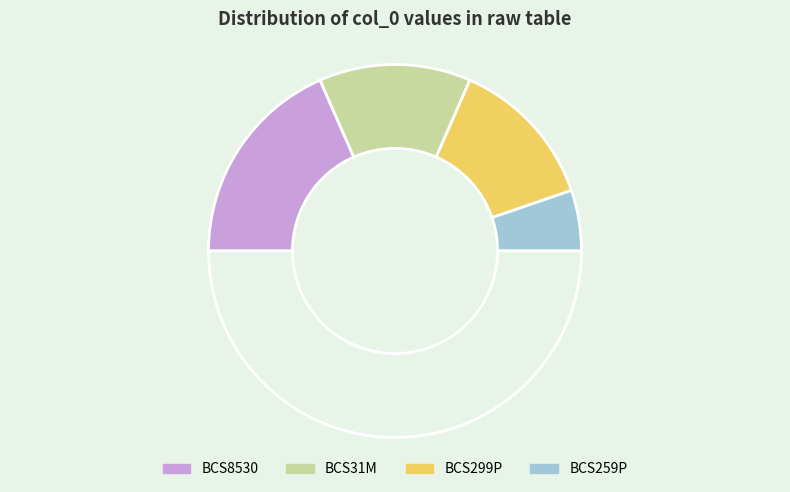

Rank the categories by value from highest to lowest.

BCS8530, BCS31M, BCS299P, BCS259P